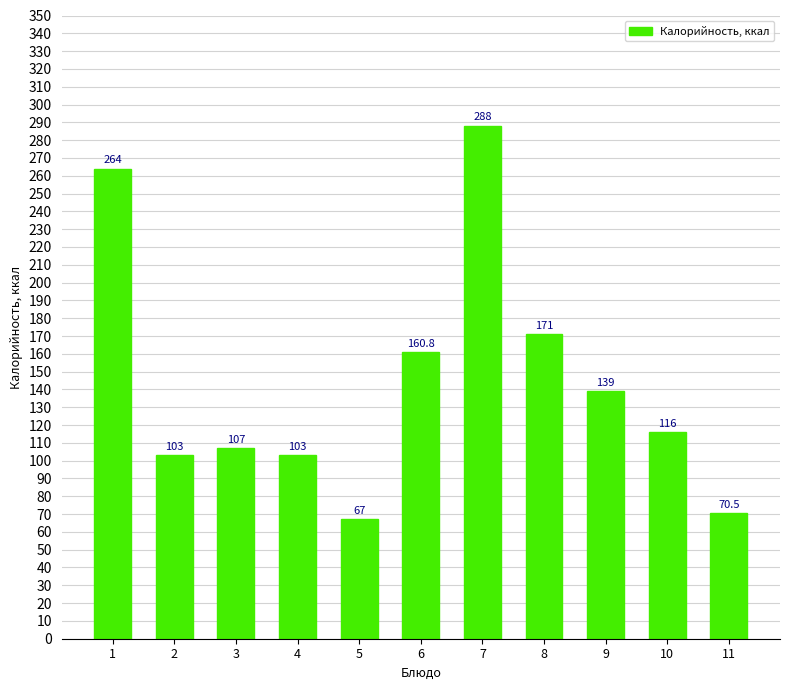

Approximately how many times larger is the value at 2 compared to 11?

1.5